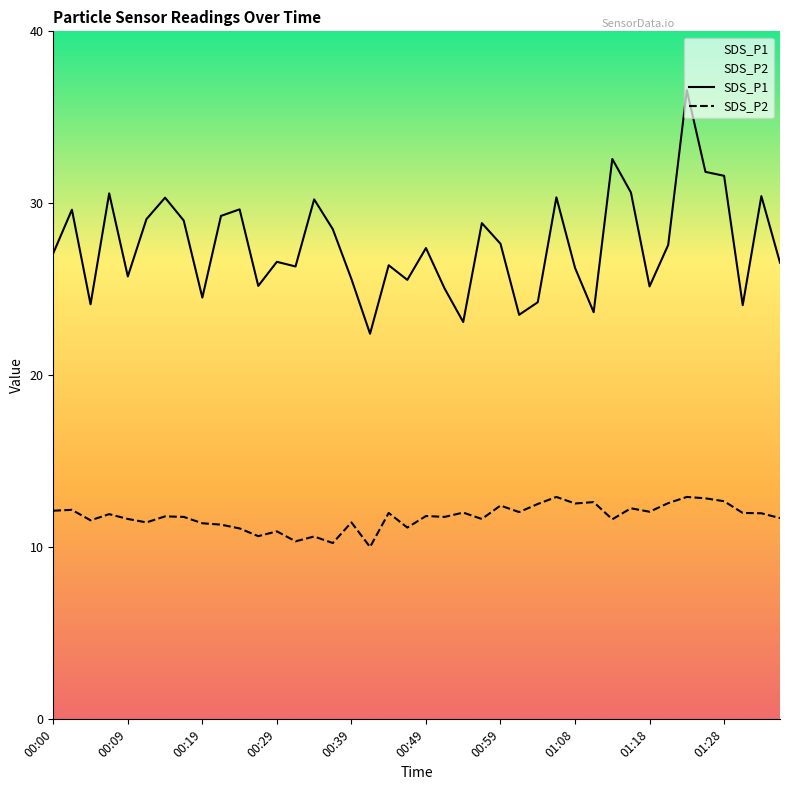

Rank the series by their average value, from lowest to highest.

SDS_P2, SDS_P1